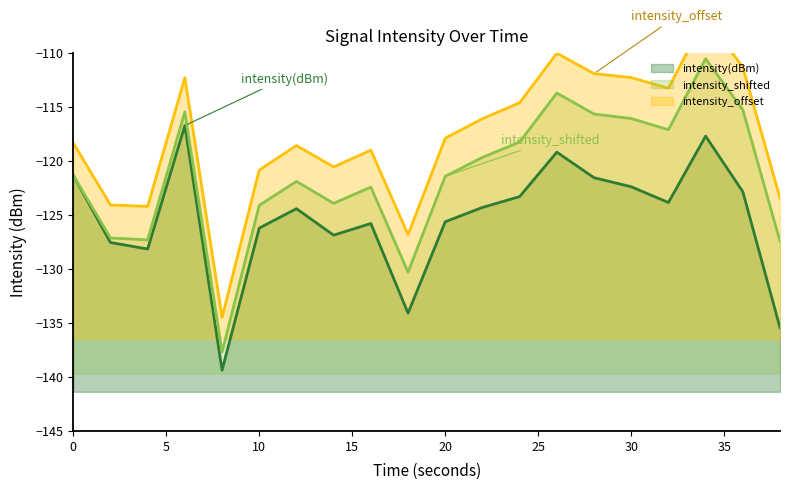

How many data points are less than -124?

11